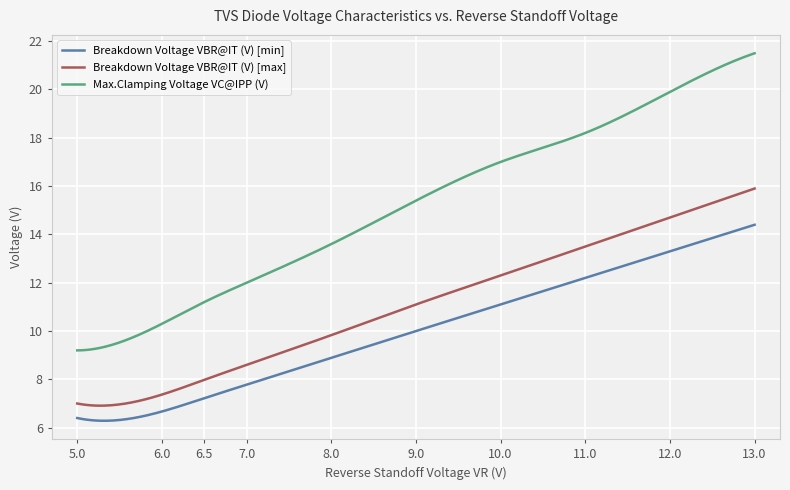

List the series in order of their peak value, highest first.

Max.Clamping Voltage VC@IPP (V), Breakdown Voltage VBR@IT (V) [max], Breakdown Voltage VBR@IT (V) [min]